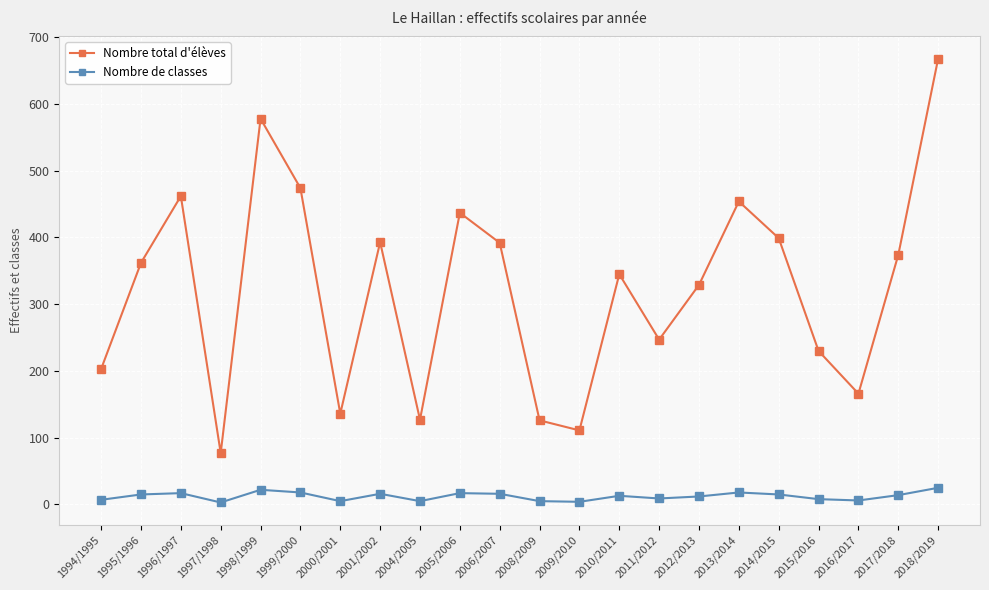

Which series has the widest spread of values?

Nombre total d'élèves